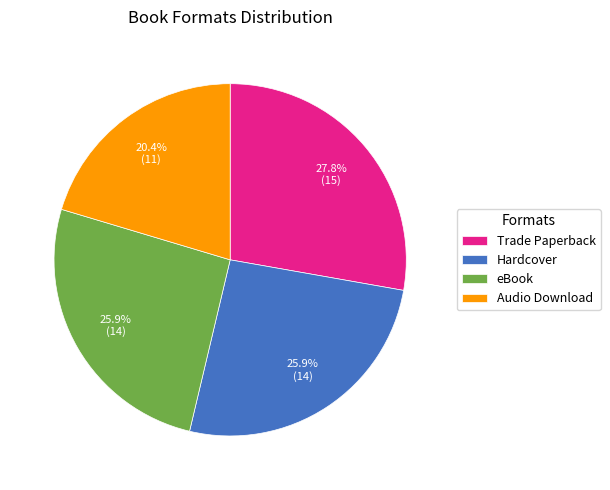

The Hardcover slice represents 26% of the pie. True or false?

True